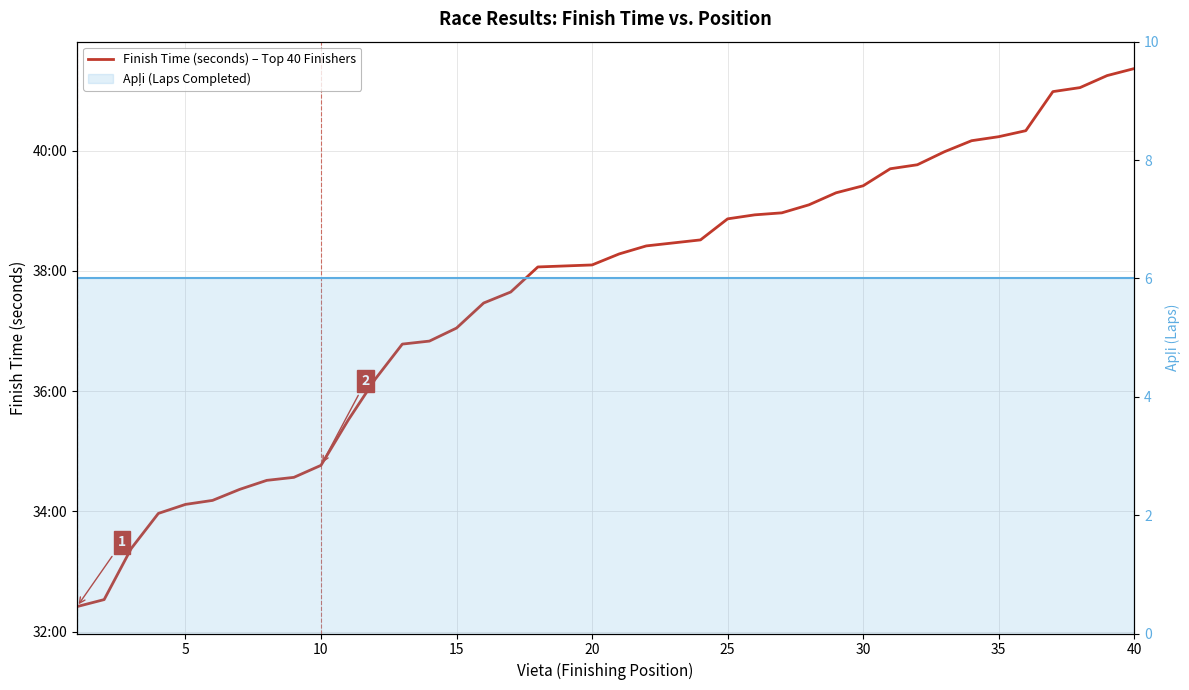

What are all the series names shown in the legend?

Finish Time (seconds) – Top 40 Finishers, Apļi (Laps Completed)